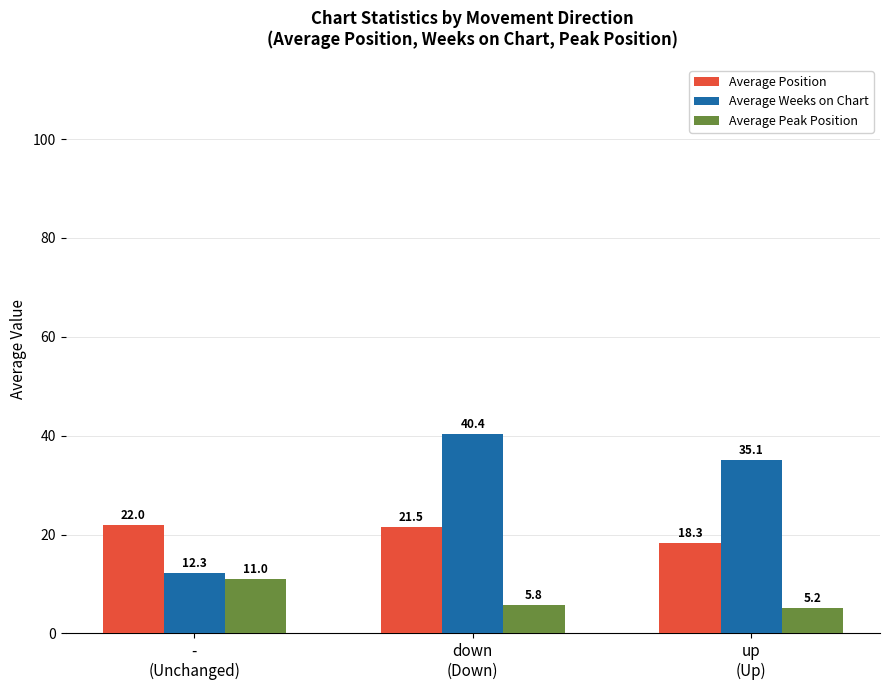

Are the bars grouped side by side (vs. stacked)?

Yes